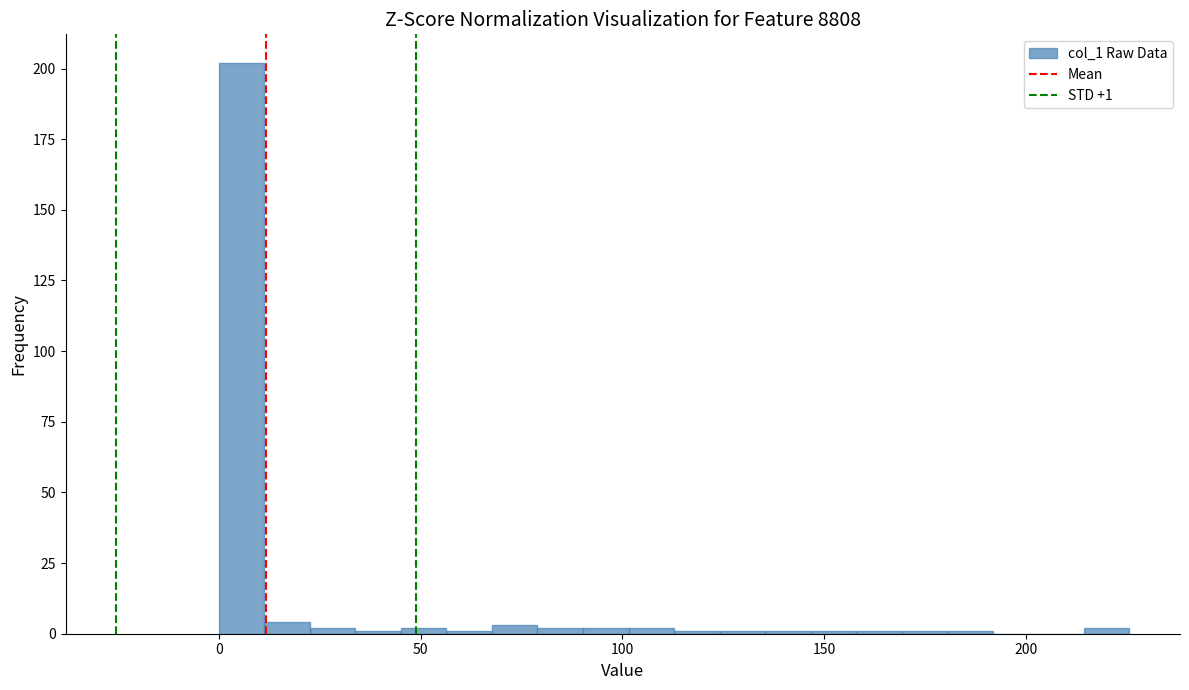

Around what value on the x-axis is the tallest bar? Give the approximate position of its centre, as read against the axis.

5